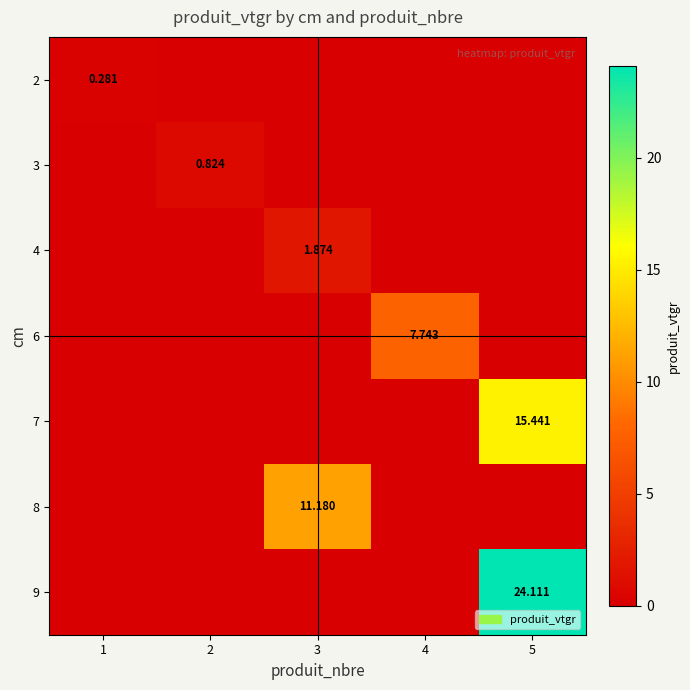

How many values in 4 are above zero?

1